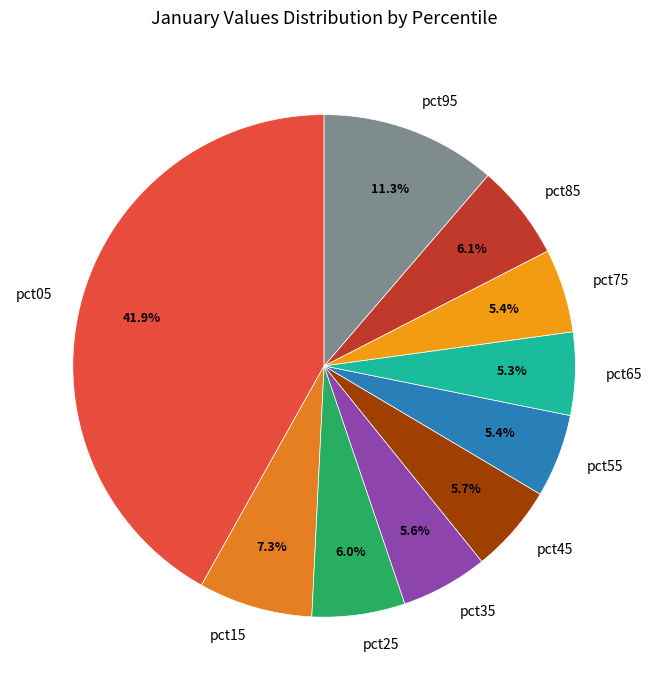

Which category has the biggest portion of the pie?

pct05